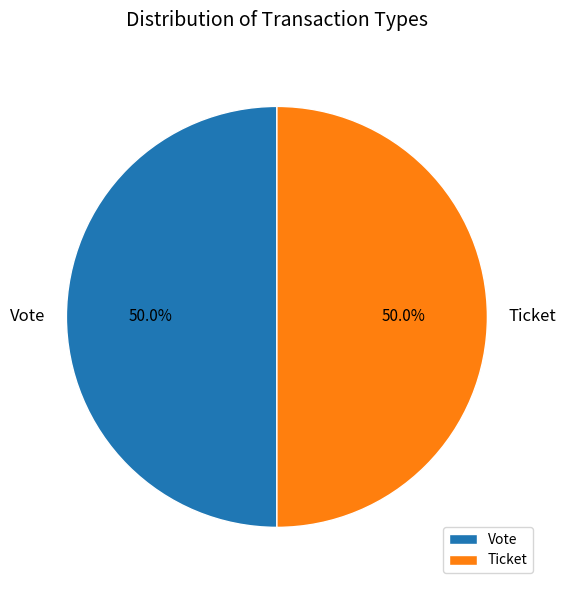

Approximately how many times larger is the value at Vote compared to Ticket?

1.0